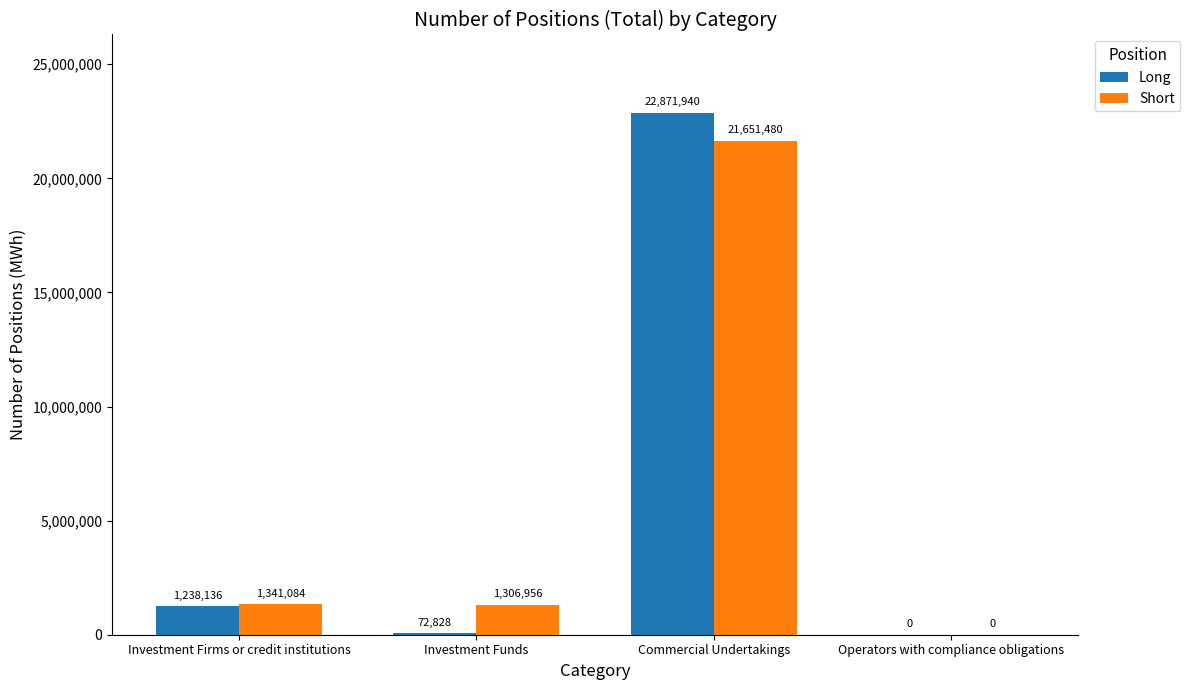

Between Investment Firms or credit institutions and Investment Funds, which series saw the biggest shift?

Long